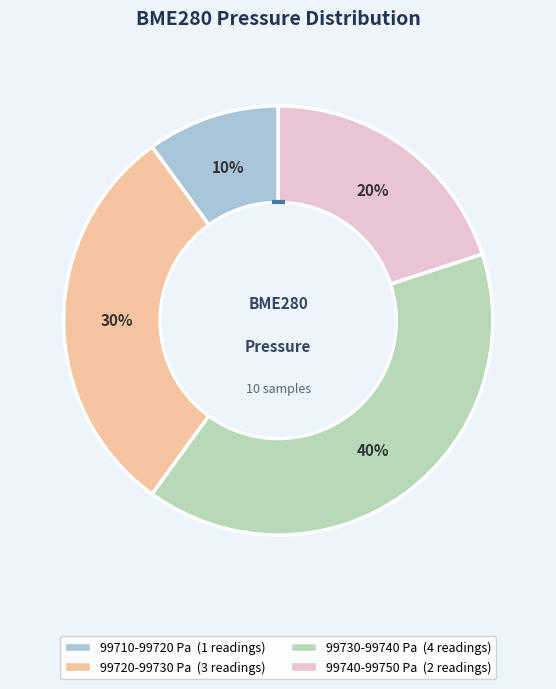

Is there a majority slice in this chart?

No